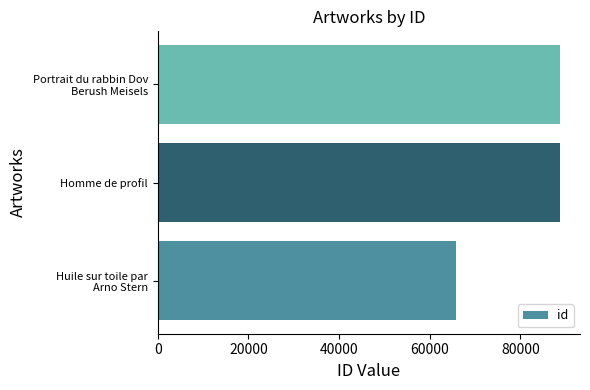

What is the maximum value shown in the chart?

88716